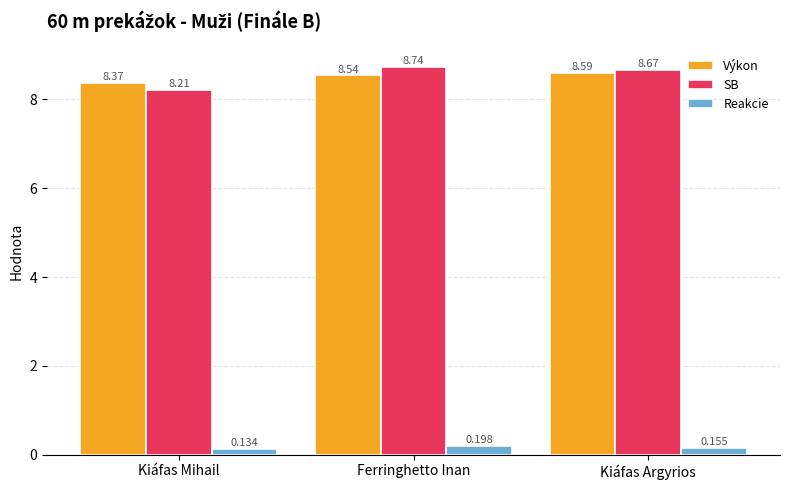

What are all the series names shown in the legend?

Výkon, SB, Reakcie